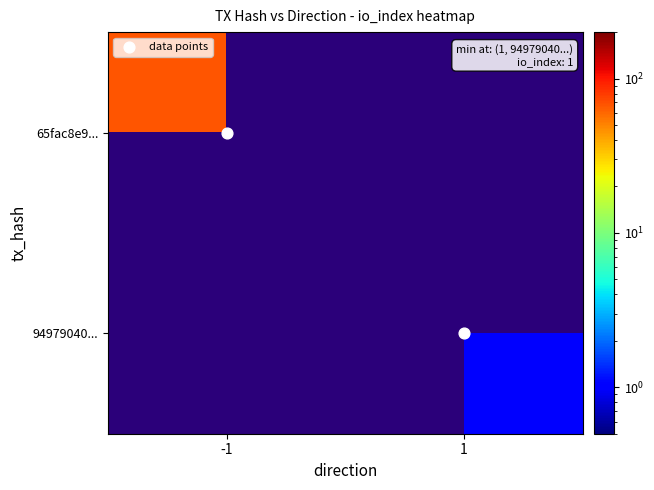

What is the difference between the data points values at 1 and -1?

1.0